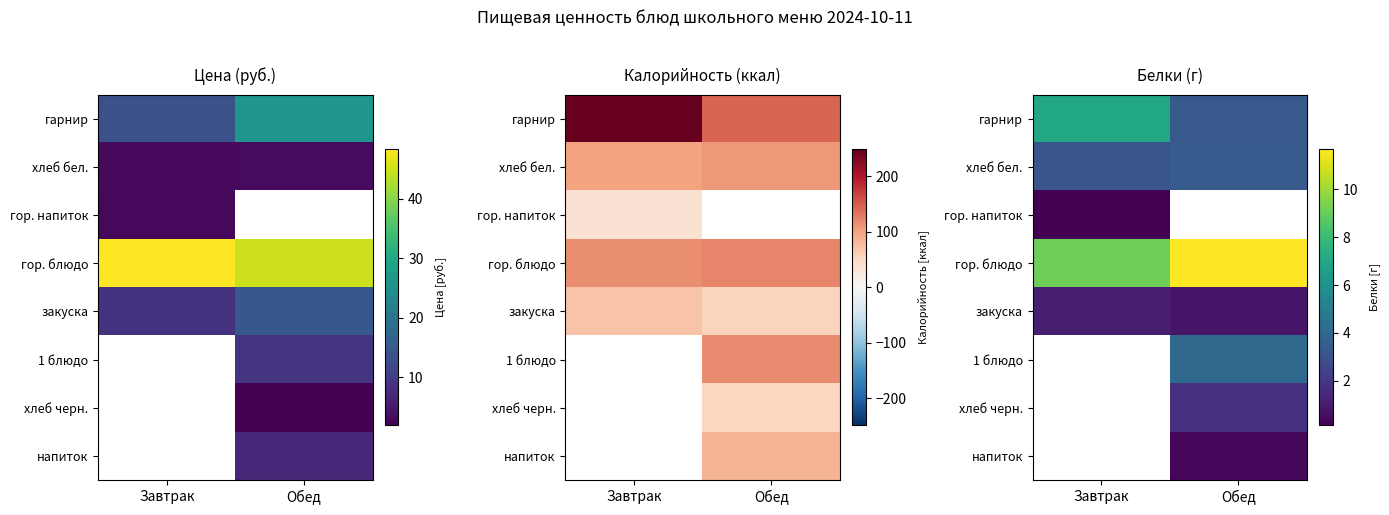

What is the spread (max minus min) of values at Завтрак?

9.0